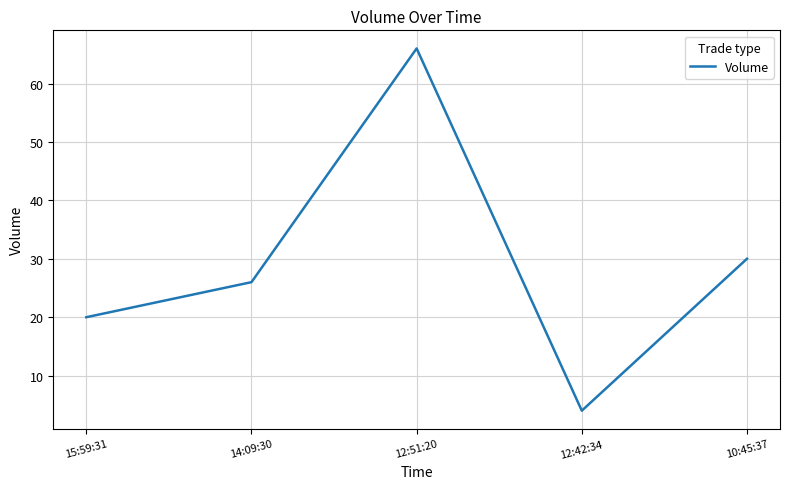

How many interior local valleys (lower than both neighbors) does the data have?

1